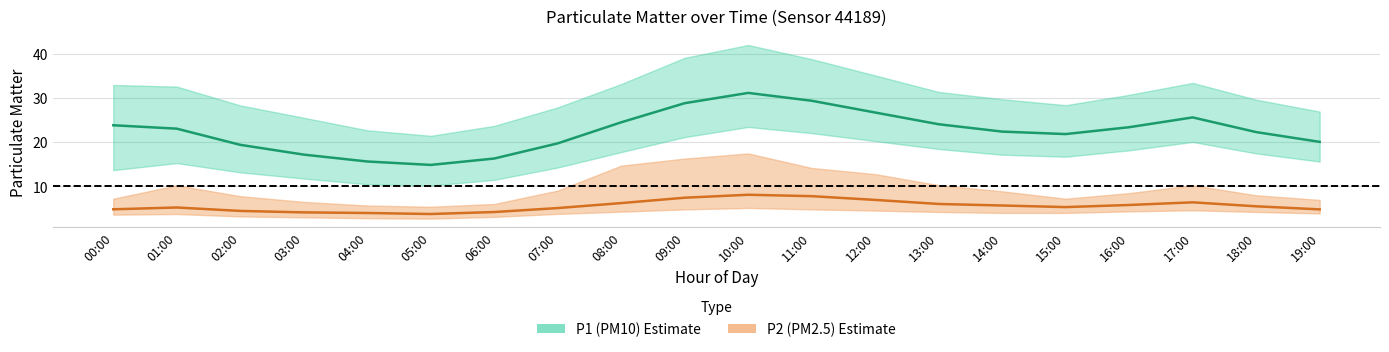

What is the minimum value for P1 (PM10) mean?

14.9